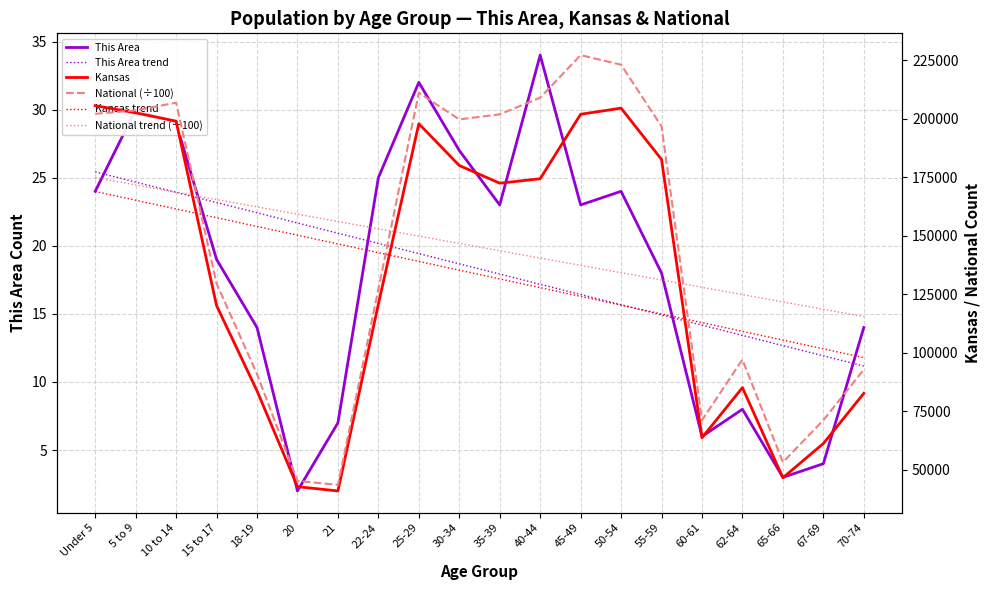

What is the difference between the highest and lowest values at 40-44?

208892.5